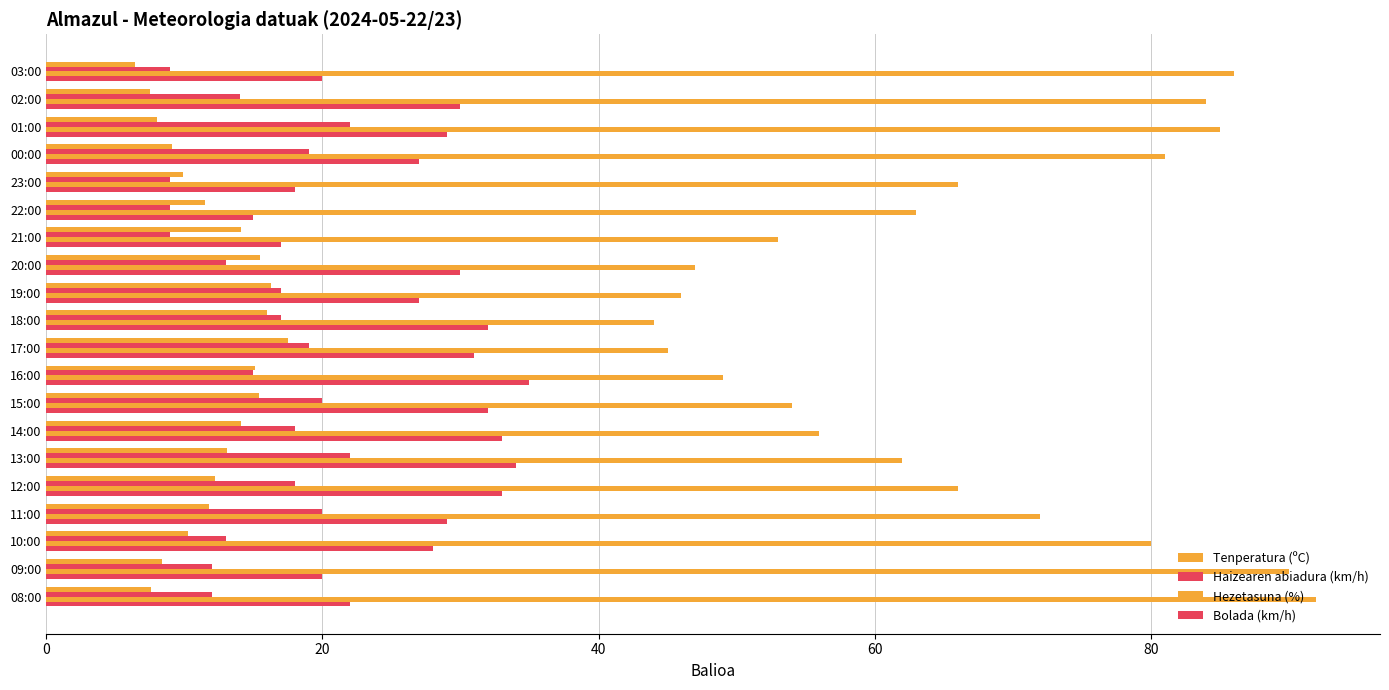

Count the number of data series in this chart.

4